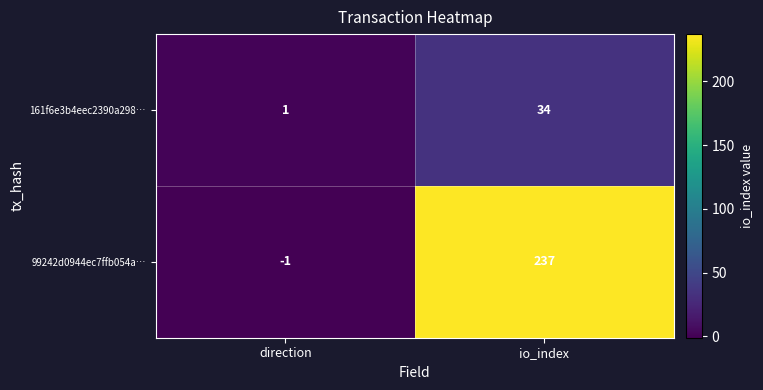

What is the difference between the highest and lowest values at io_index?

203